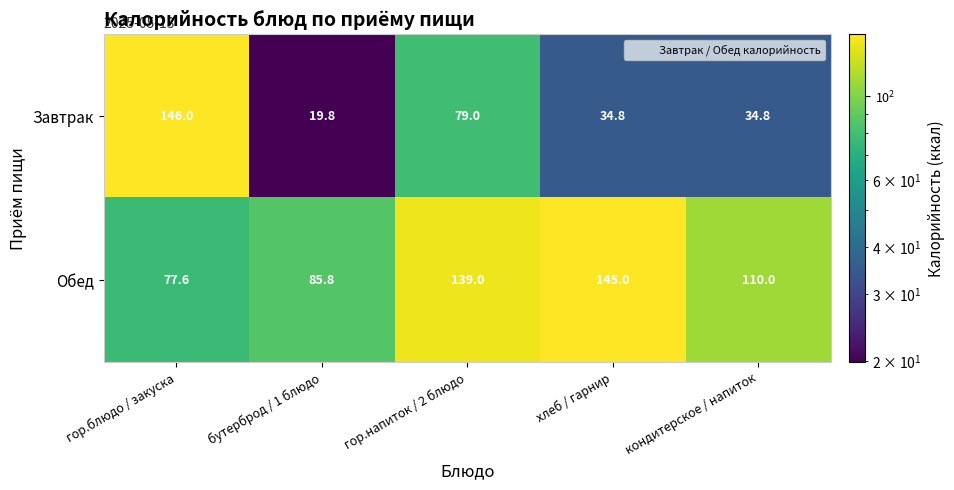

What is the sum of the Обед values at бутерброд / 1 блюдо and гор.блюдо / закуска?

163.4